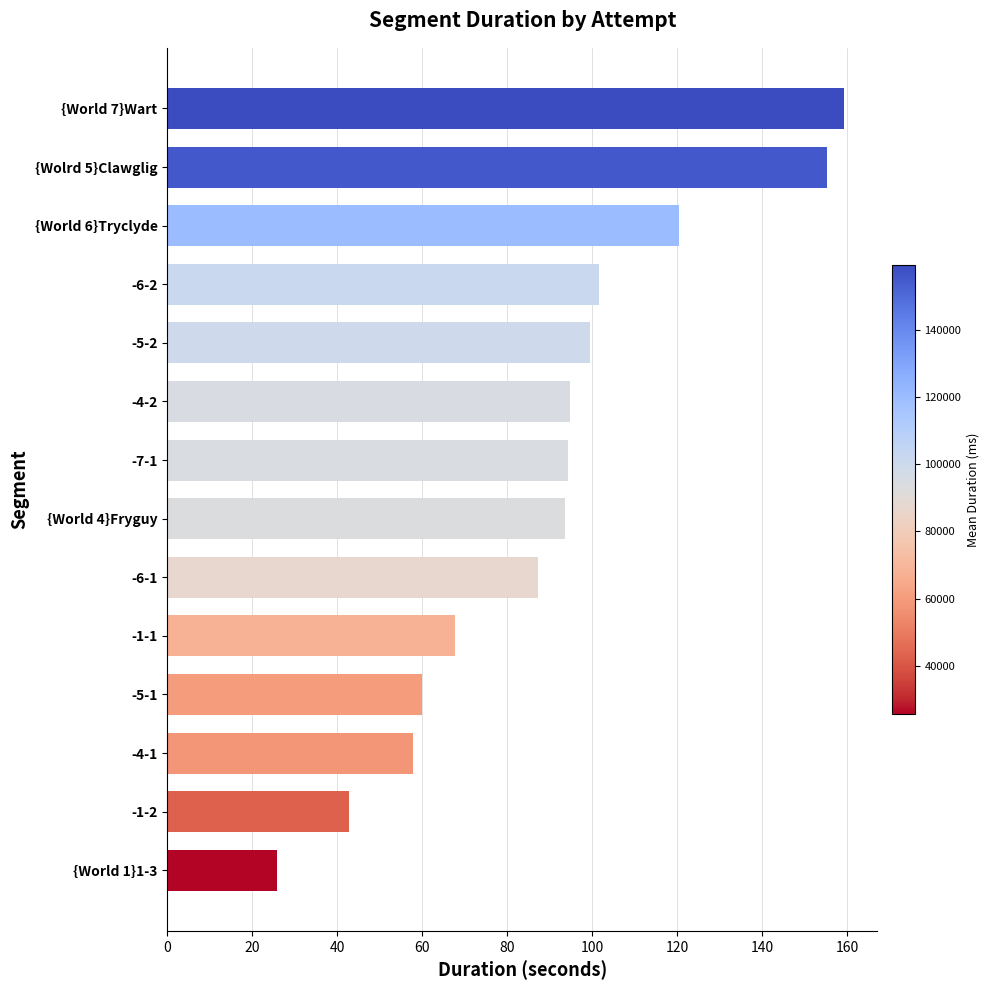

What is the ratio of the value at -4-1 to the value at {World 1}1-3?

2.2